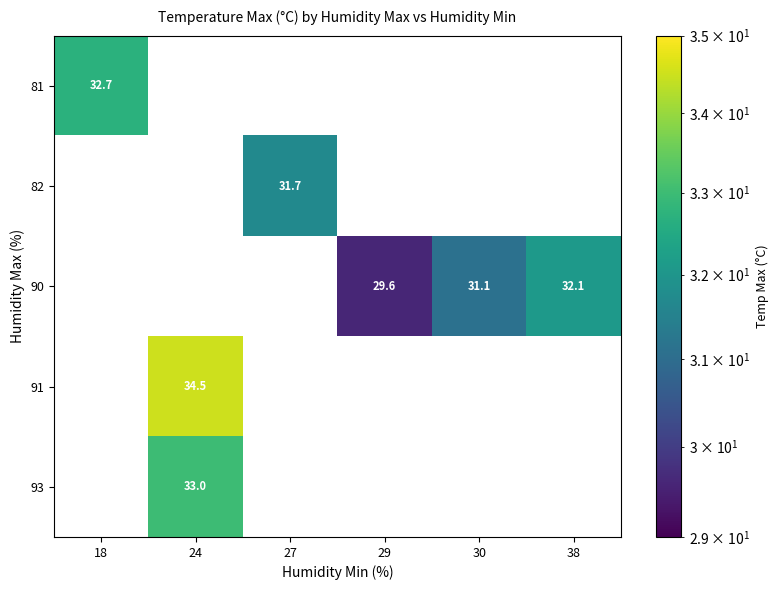

Is it true that 90 equals 17.1 at 29?

False